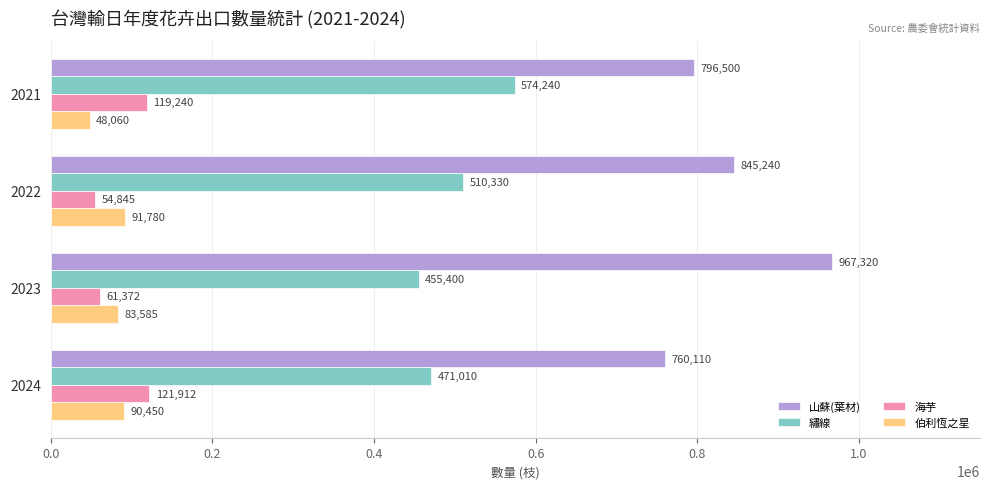

Which series has the largest total across all categories?

山蘇(葉材)